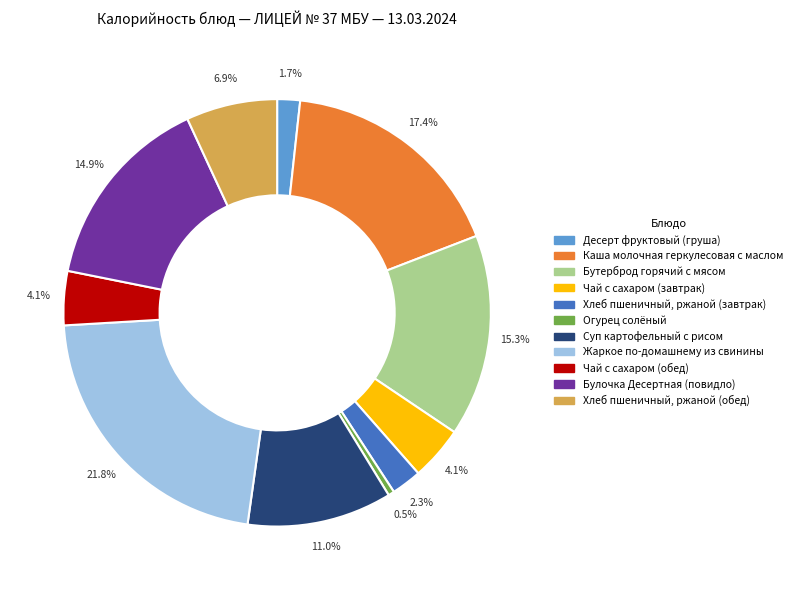

Combined, do Огурец солёный and Бутерброд горячий с мясом account for over 50%?

No